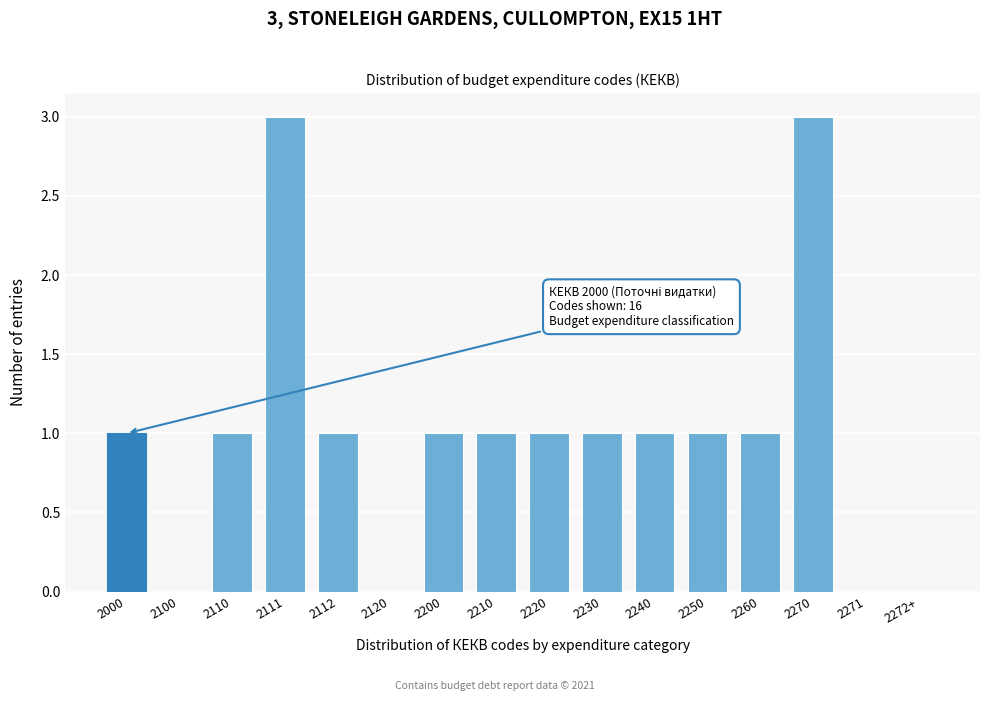

Which has a higher value, 2271 or 2000?

2000